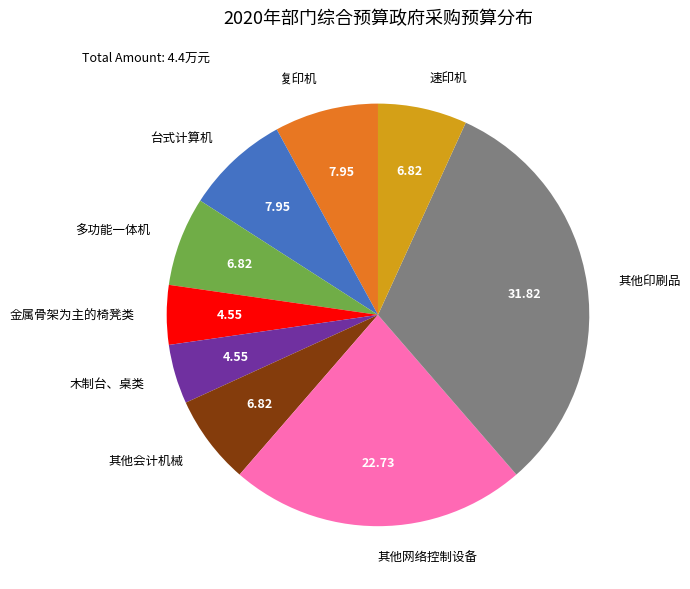

Count the number of slices in the pie.

9